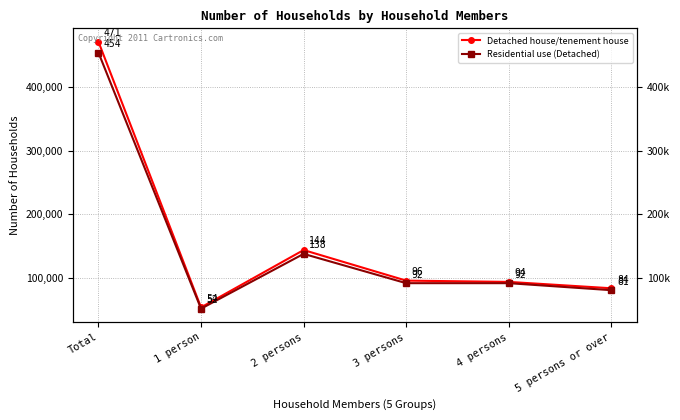

True or false: Residential use (Detached) has a value of 454000 at Total.

True